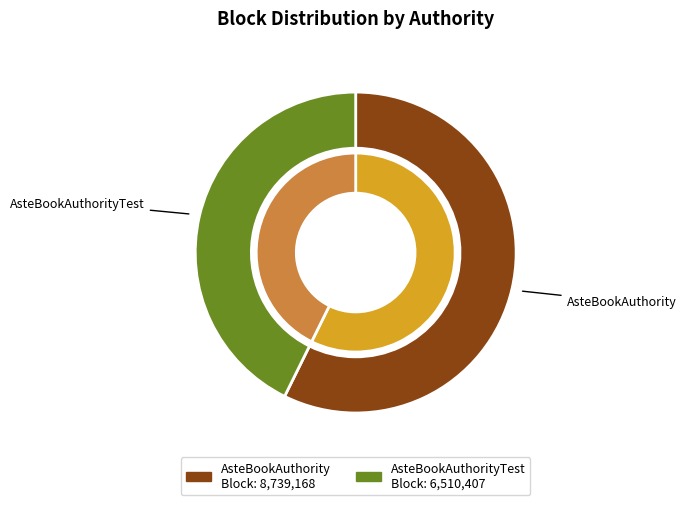

Does AsteBookAuthority represent more than half of the total?

Yes